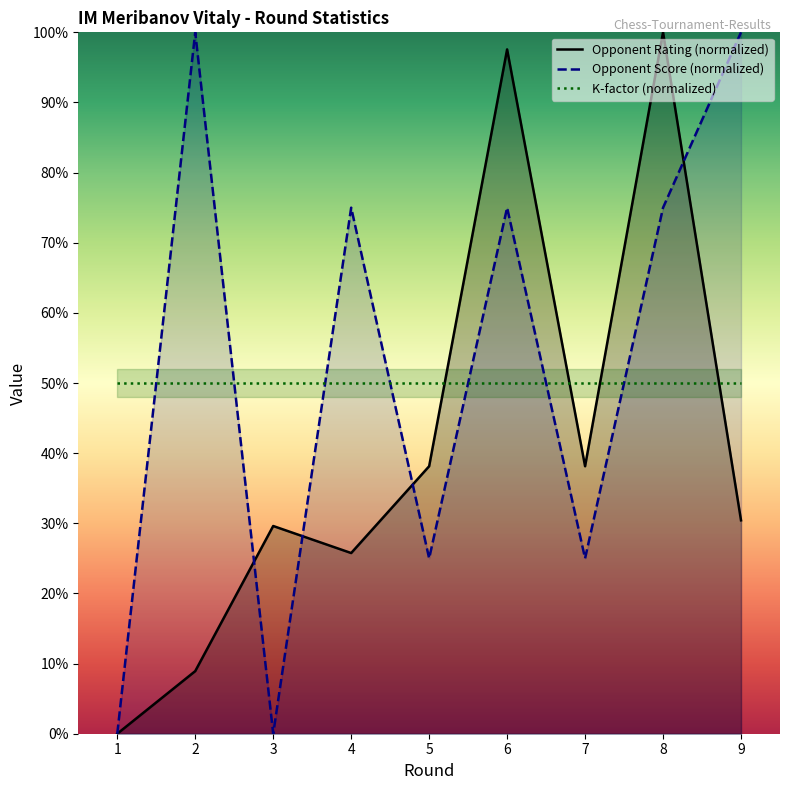

At which category is the sum across all series the highest?

8